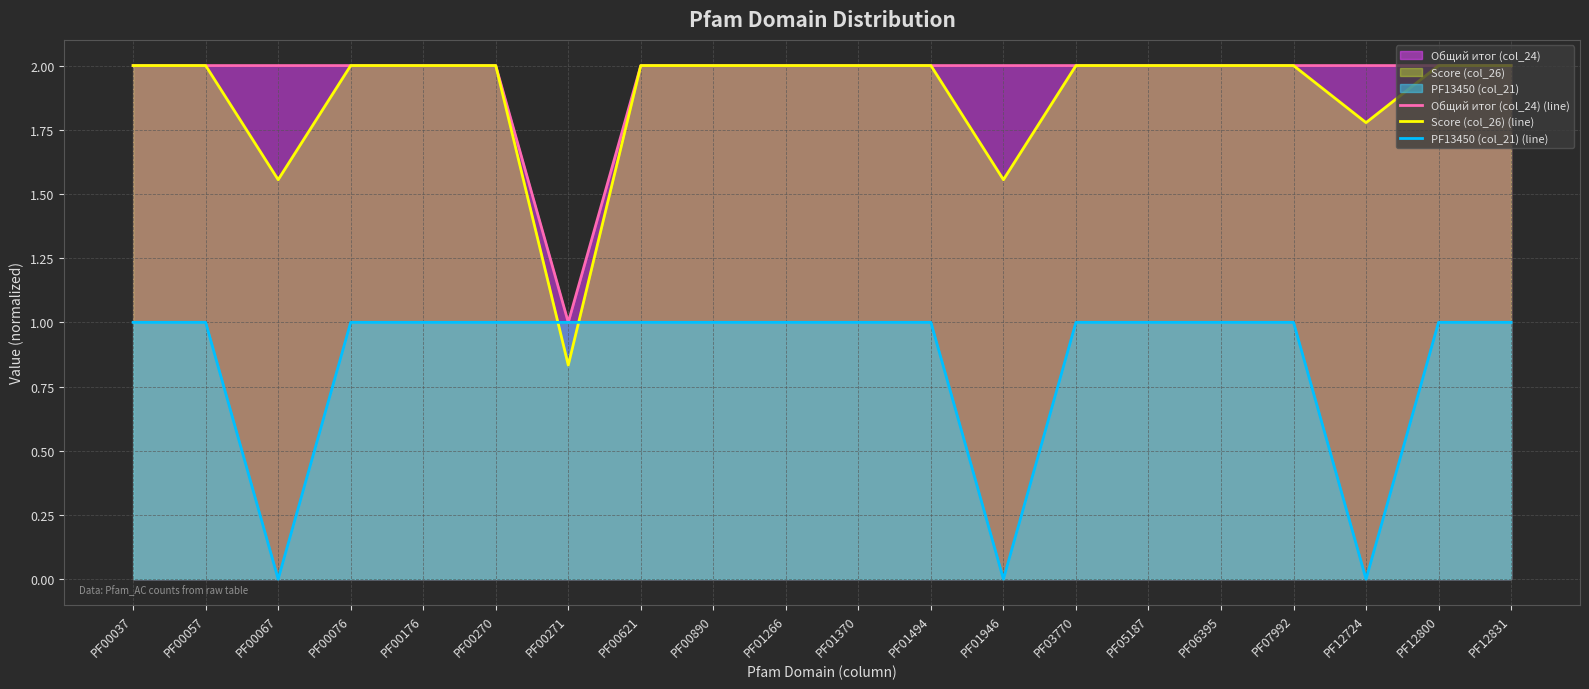

The Общий итог (col_24) (line) series shows 2.0 at PF00890. True or false?

True